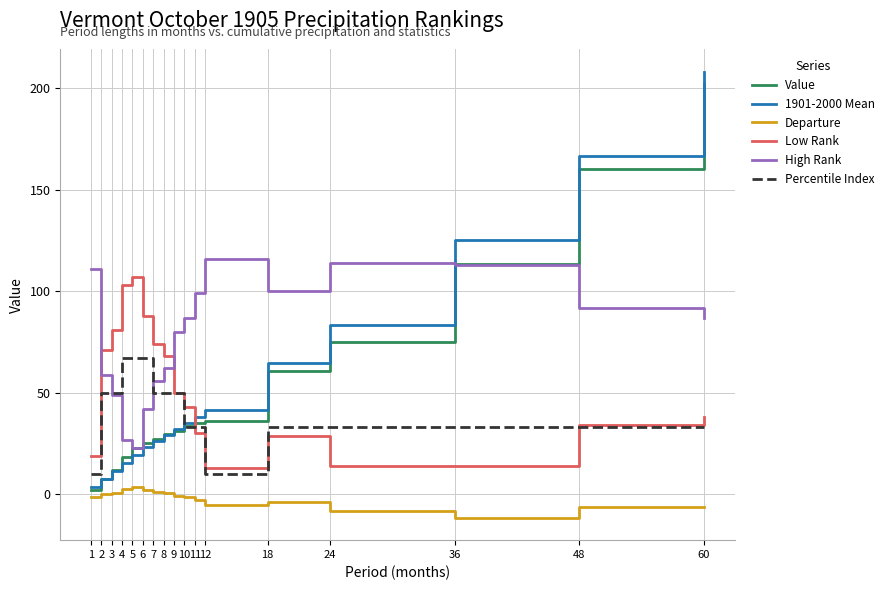

Is the value of 1901-2000 Mean at 24 greater than the value of High Rank at 2?

Yes